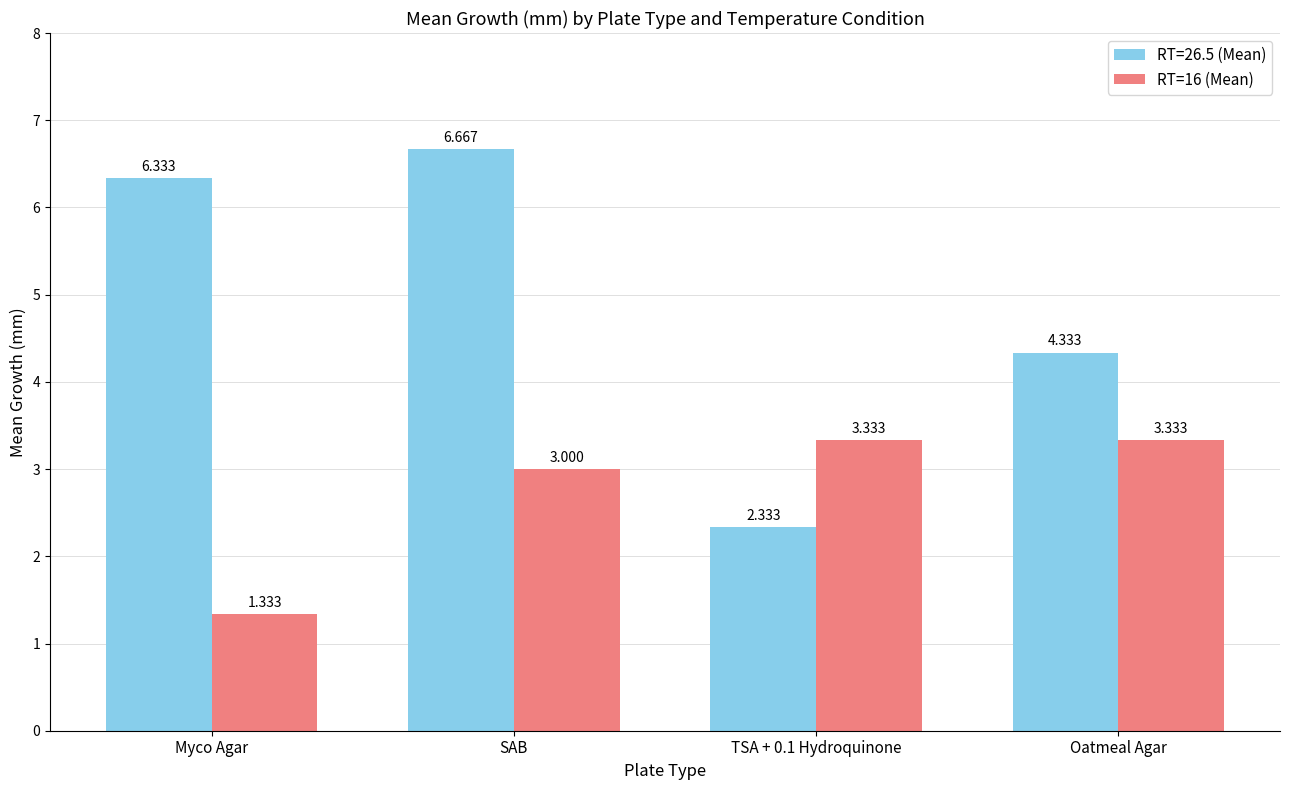

Which category has the lowest value across all series?

Myco Agar